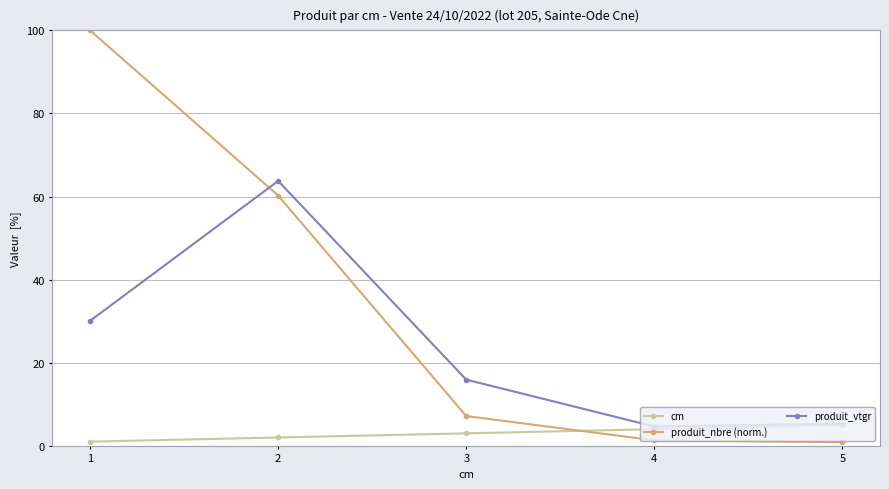

What is the average value of the produit_nbre (norm.) series?

33.9